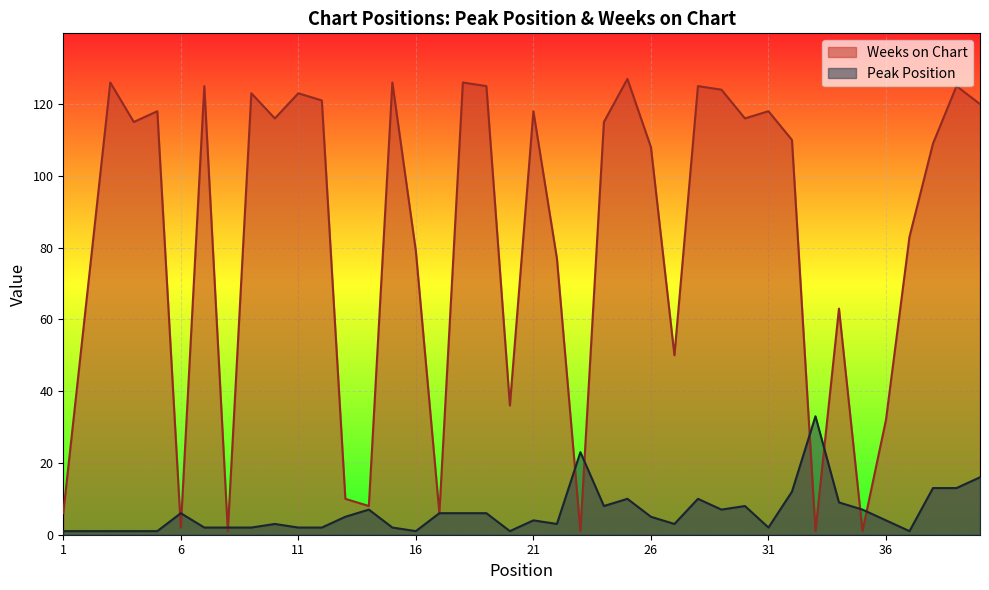

What is the average value of the Weeks on Chart series?

82